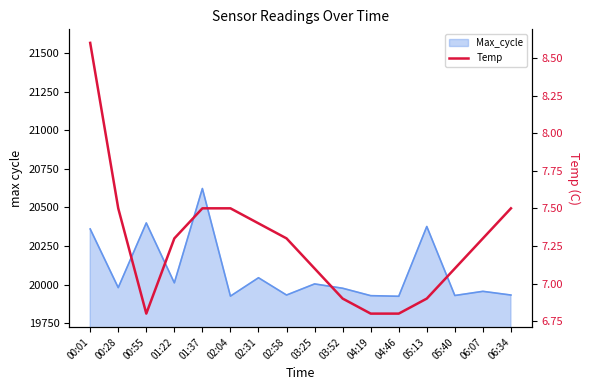

Count the number of values greater than 7.

11